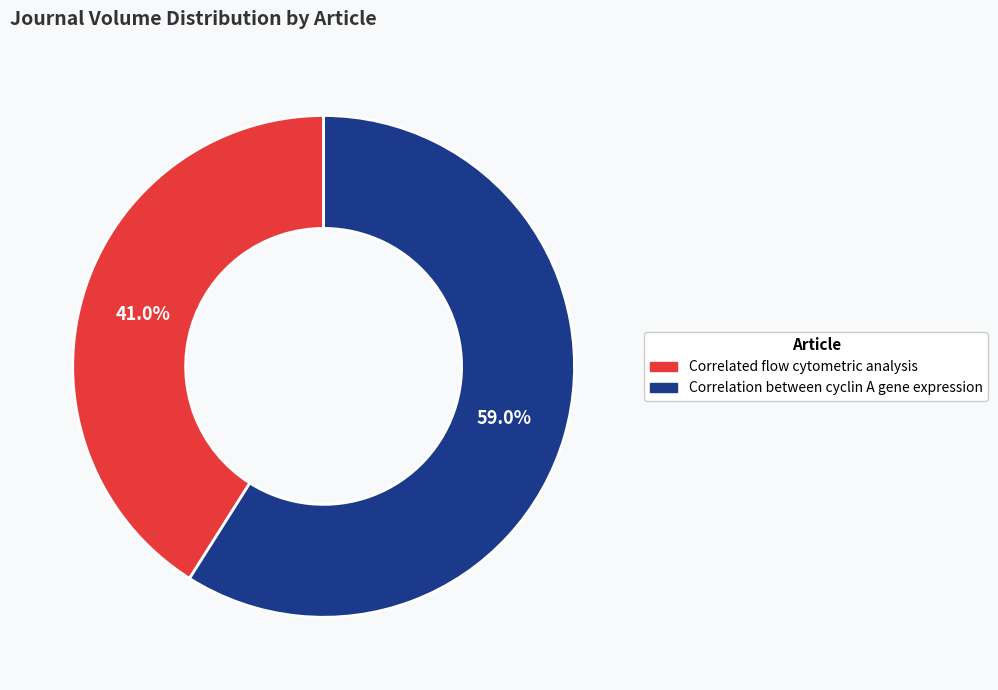

What is the largest slice in the pie chart?

Correlation between cyclin A gene expression